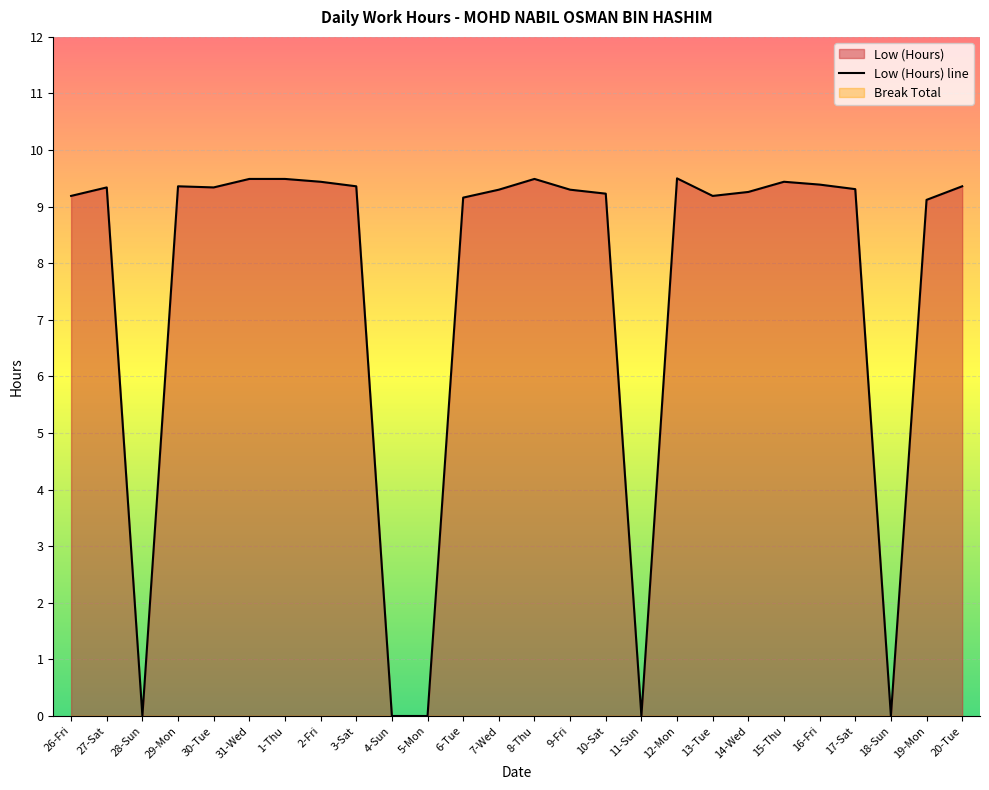

What is the sum of all values?

196.1